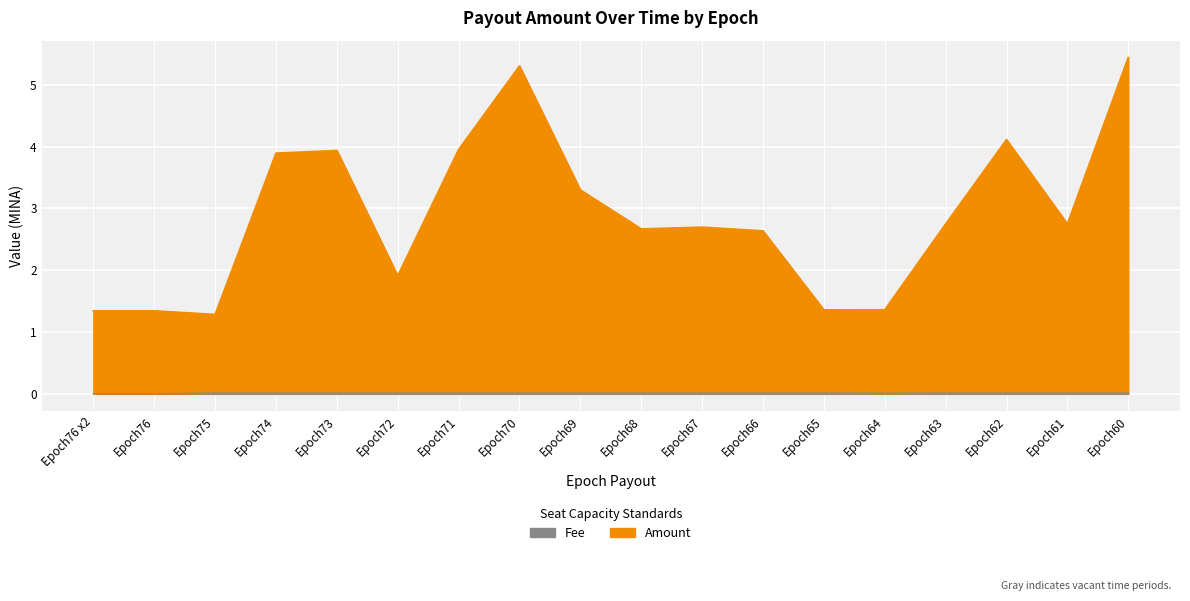

What is the sum of all Fee values?

0.2